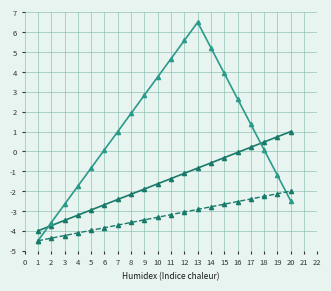

How many series are shown in this chart?

3